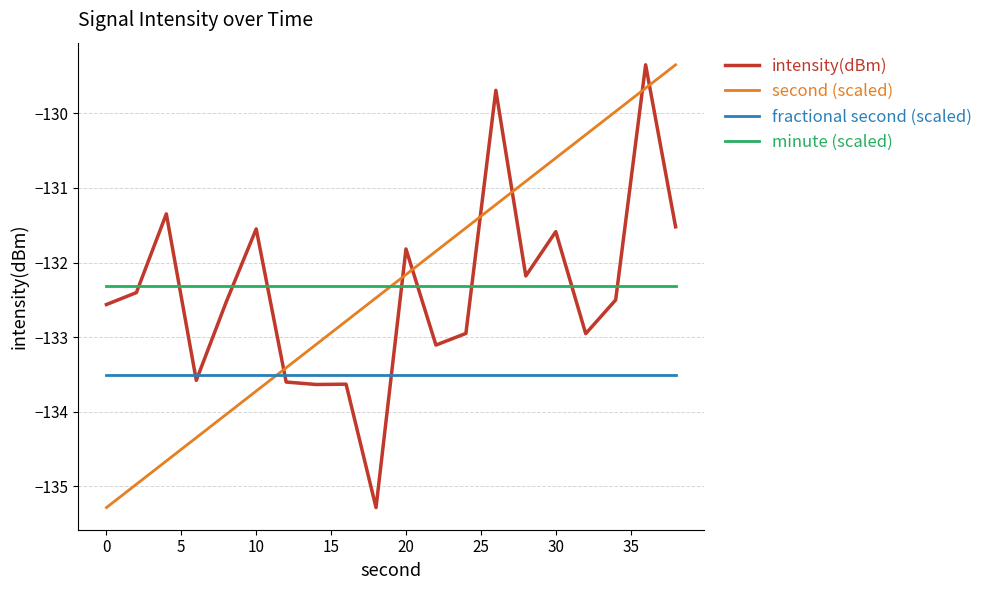

What is the maximum value for minute (scaled)?

-132.3